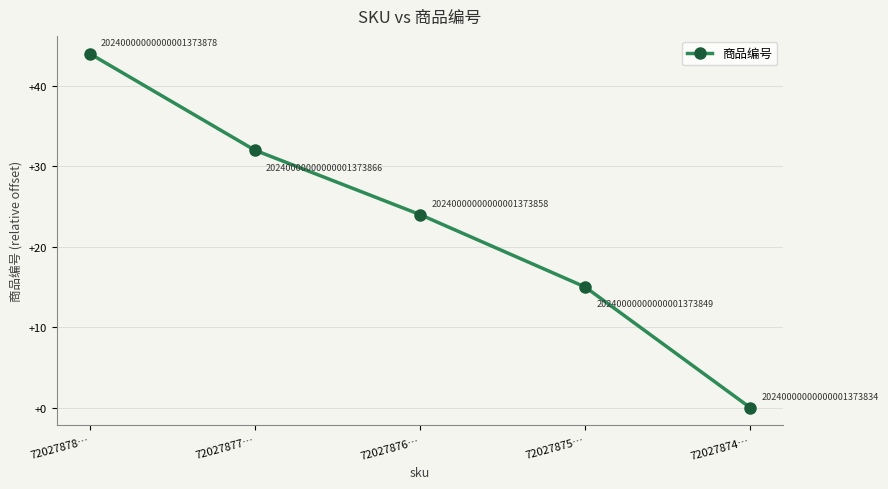

Is it true that the value at 72027876… is 24?

True